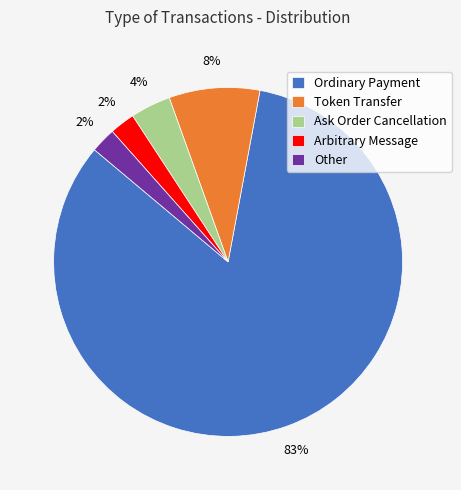

To the nearest percent, what is the average slice percentage?

20%